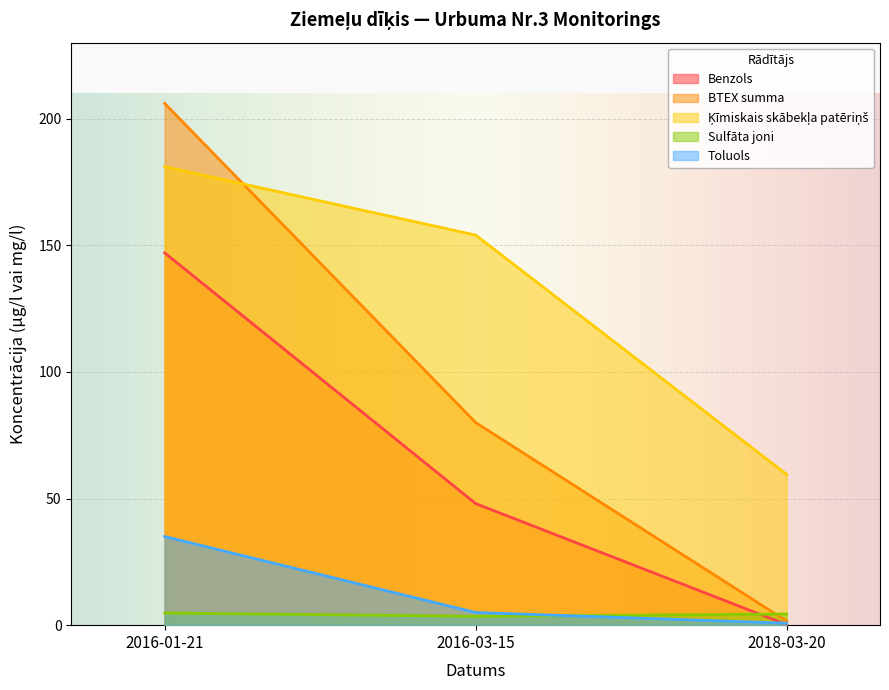

Read the Ķīmiskais skābekļa patēriņš value at 2018-03-20.

59.5